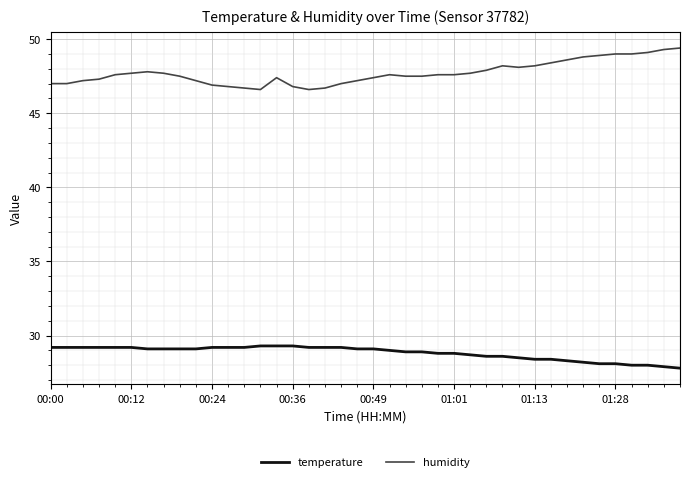

True or false: humidity and temperature cross at least once.

False